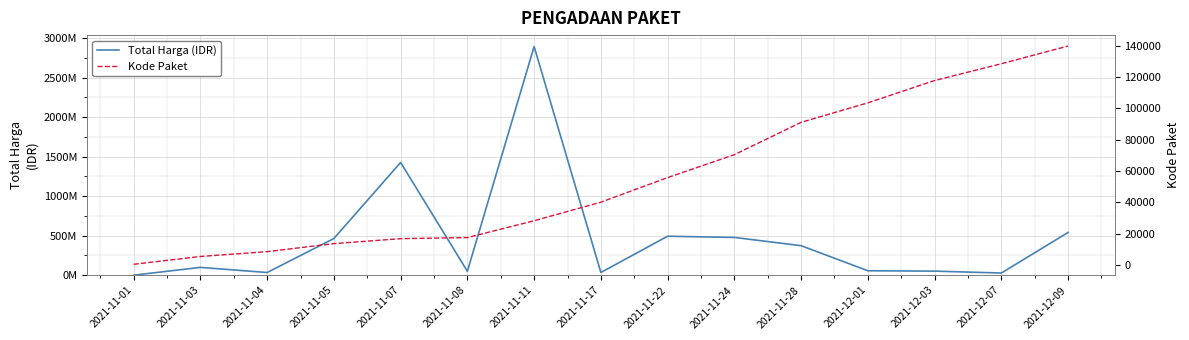

Reading right to left, list all the values displayed in this chart.

Total Harga (IDR): 2021-12-09=541071000	2021-12-07=27412000	2021-12-03=51601000	2021-12-01=56152800	2021-11-28=373404000	2021-11-24=477600000	2021-11-22=493000000	2021-11-17=34292000	2021-11-11=2892122000	2021-11-08=49730040	2021-11-07=1425867900	2021-11-05=464002100	2021-11-04=34000000	2021-11-03=98772570	2021-11-01=333600
Kode Paket: 2021-12-09=139817	2021-12-07=128516	2021-12-03=117783	2021-12-01=103541	2021-11-28=91101	2021-11-24=70453	2021-11-22=55826	2021-11-17=40112	2021-11-11=28271	2021-11-08=17509	2021-11-07=16823	2021-11-05=13652	2021-11-04=8530	2021-11-03=5449	2021-11-01=464